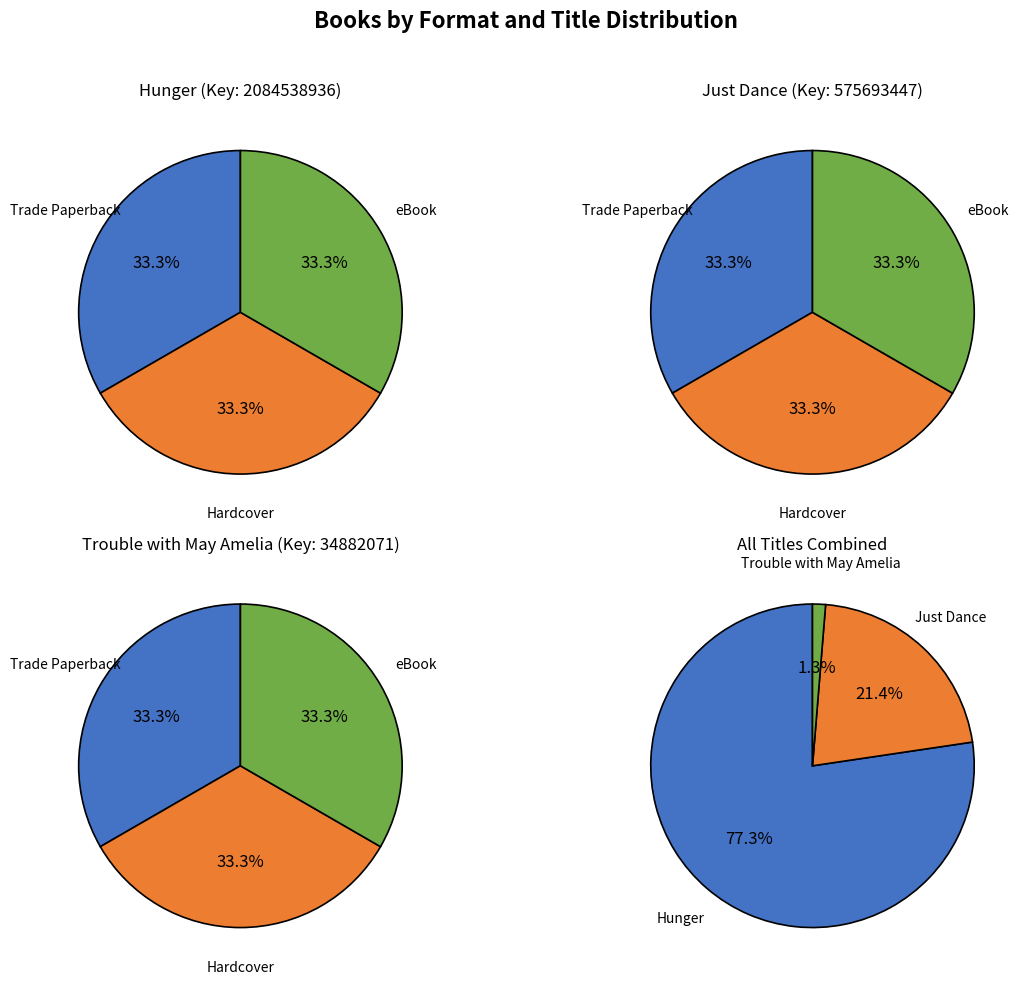

Rank the series by their maximum value, from lowest to highest.

Trouble with May Amelia, Just Dance, Hunger